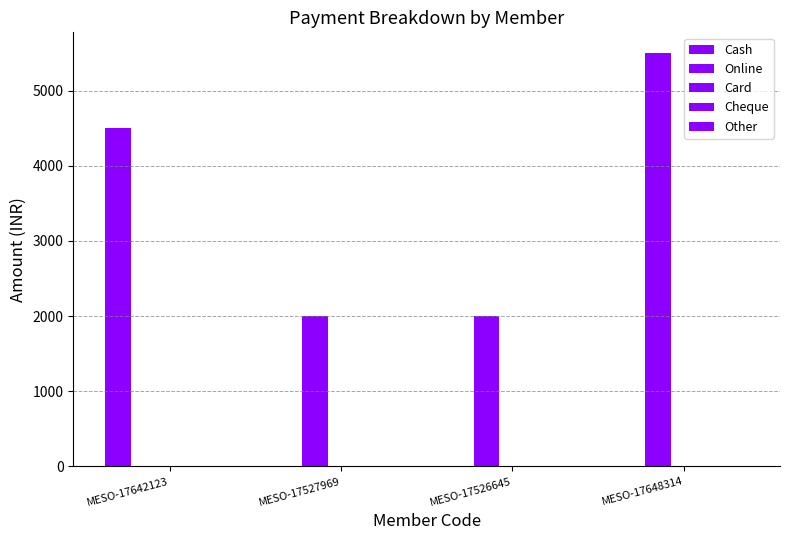

Which series has the largest total across all categories?

Online